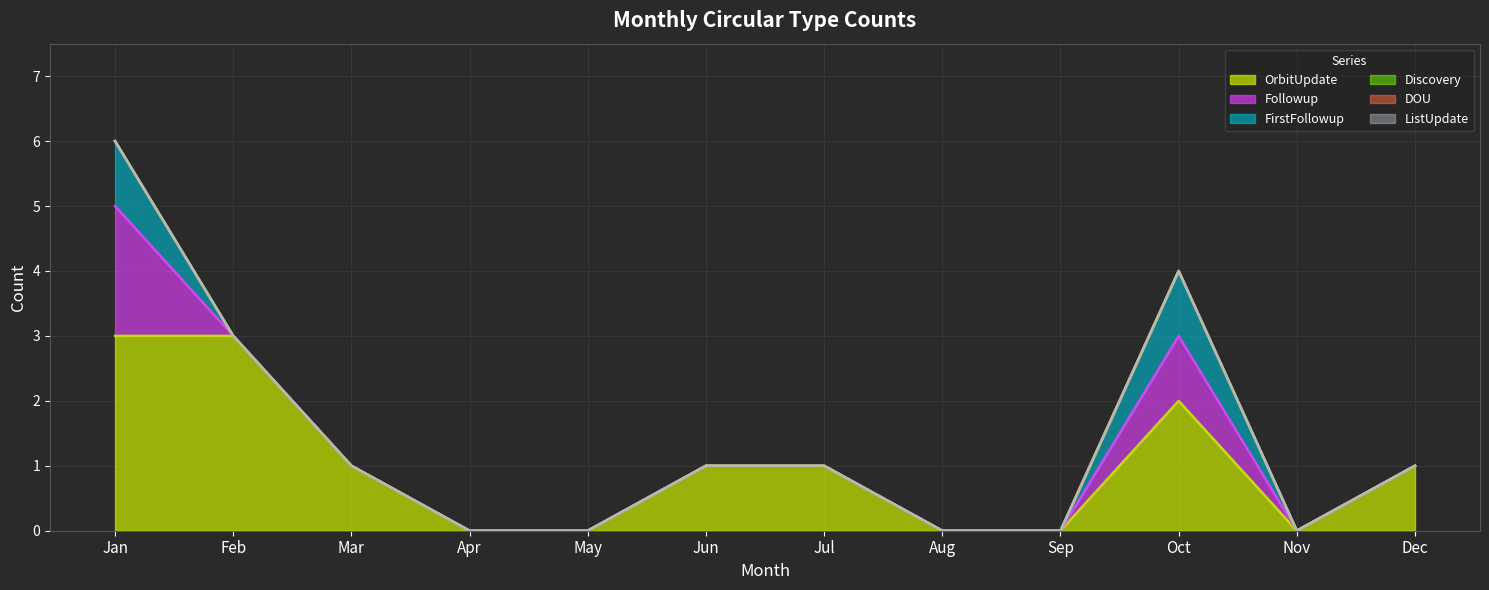

What is the maximum value shown in the chart?

3